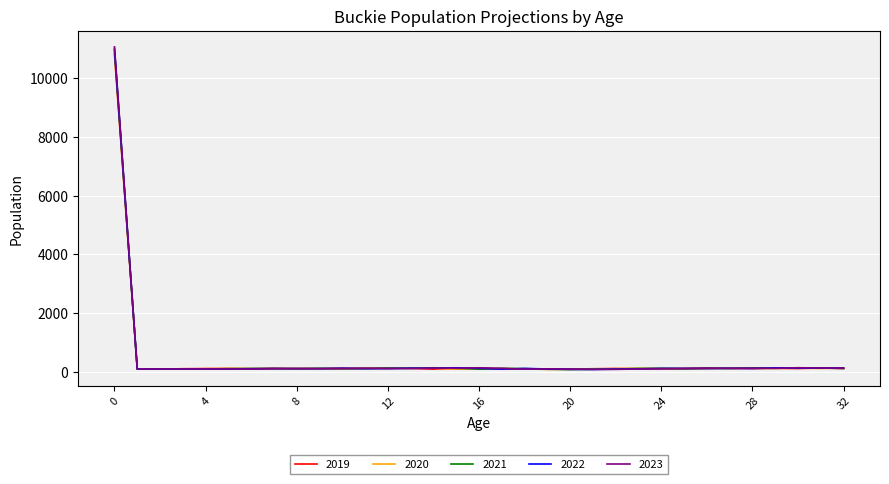

What is the maximum value shown in the chart?

11050.4